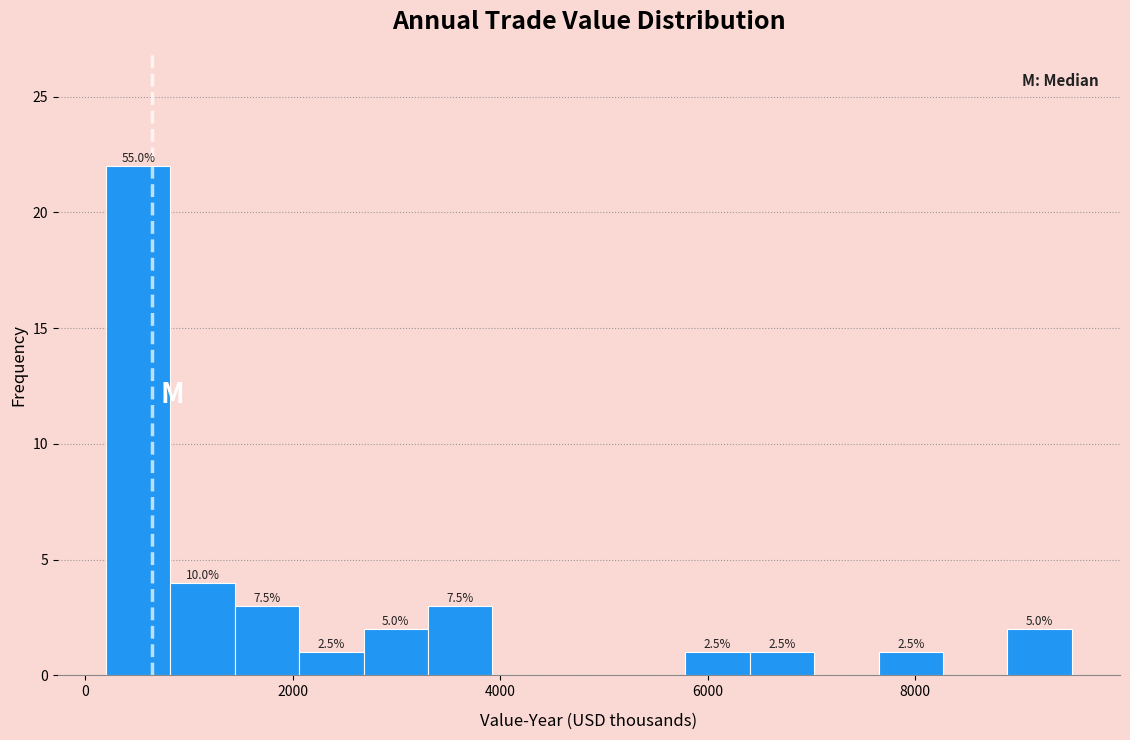

Read against the x-axis, roughly where is the centre of the tallest bar?

600